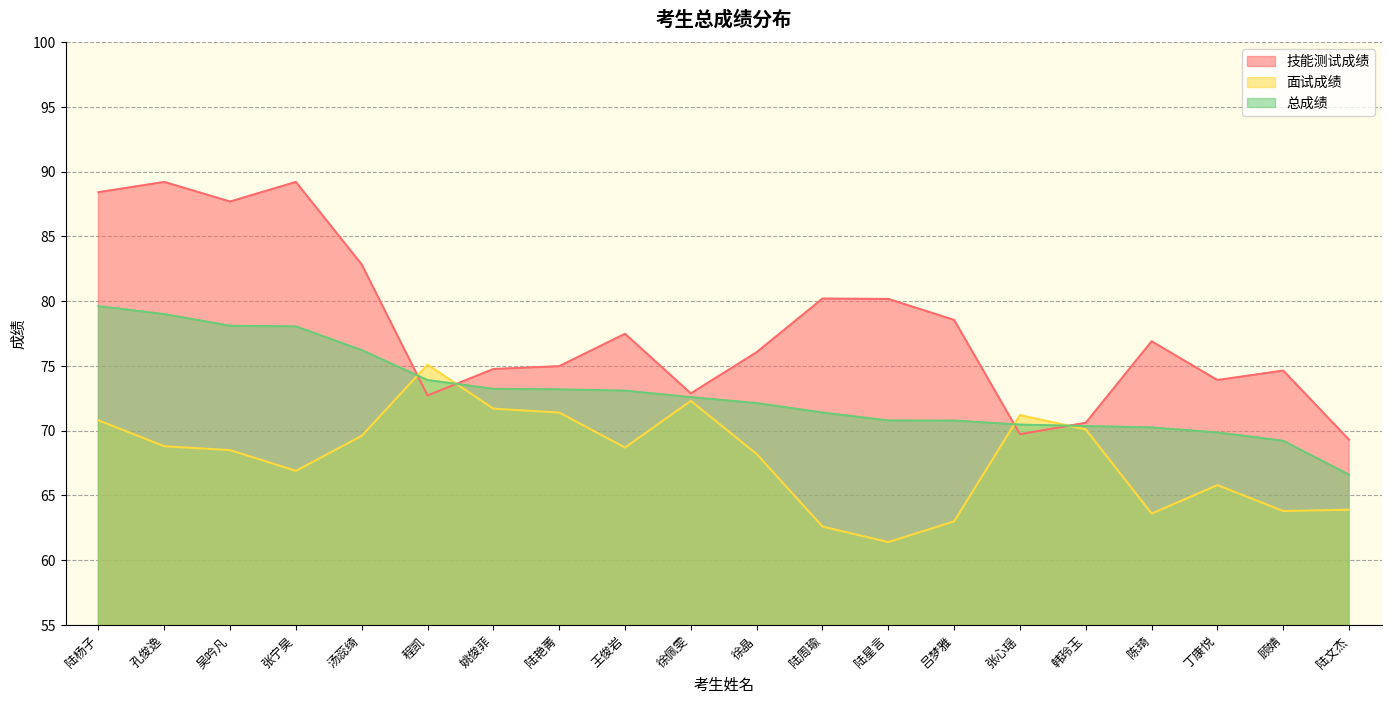

True or false: 总成绩 has more than 1 points higher than both neighbors.

False